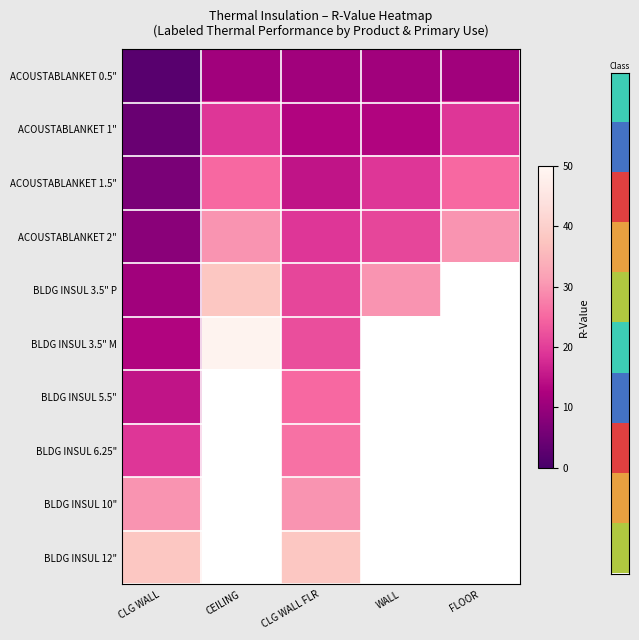

What is the spread (max minus min) of values at FLOOR?

19.0